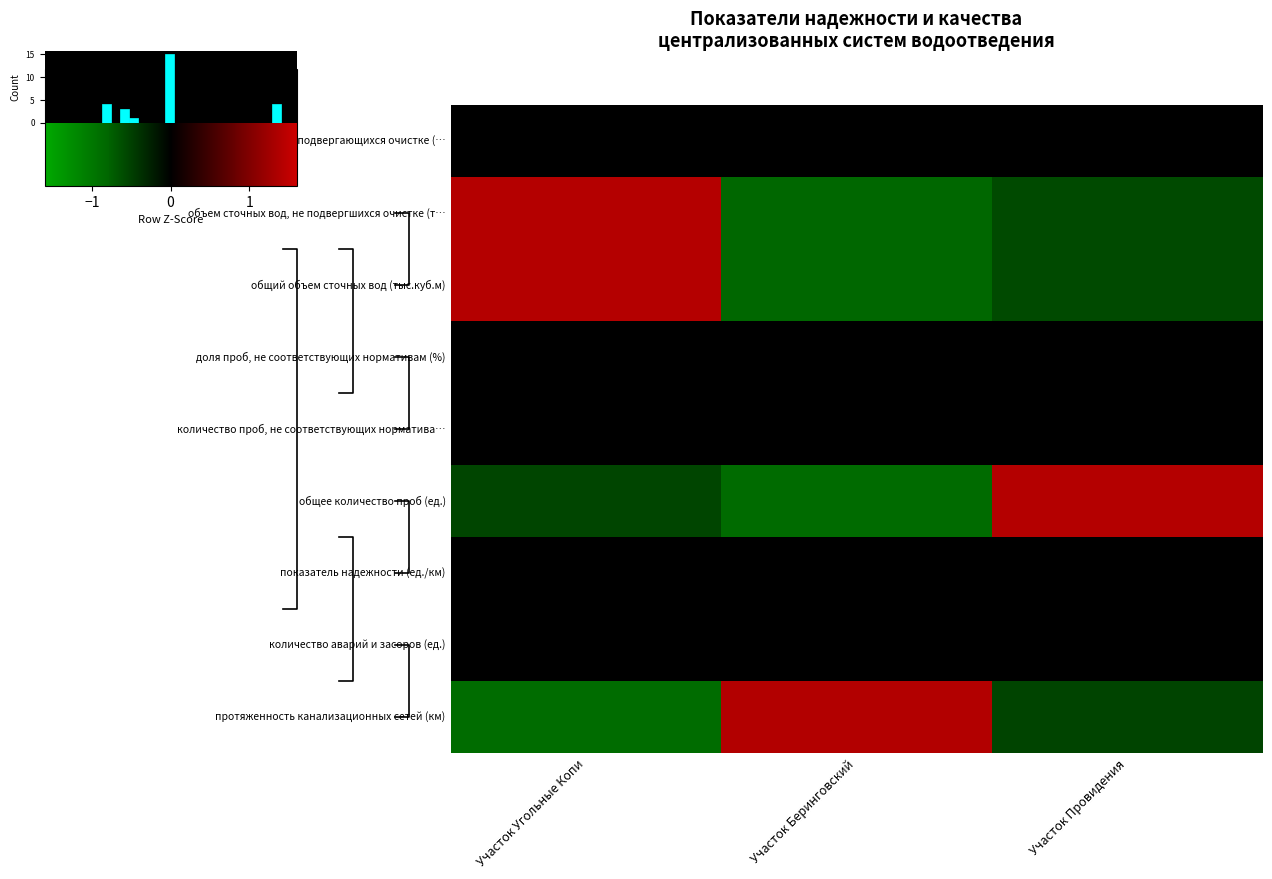

The value of доля проб, не соответствующих нормативам (%) at Участок Угольные Копи is 0.0. True or false?

True